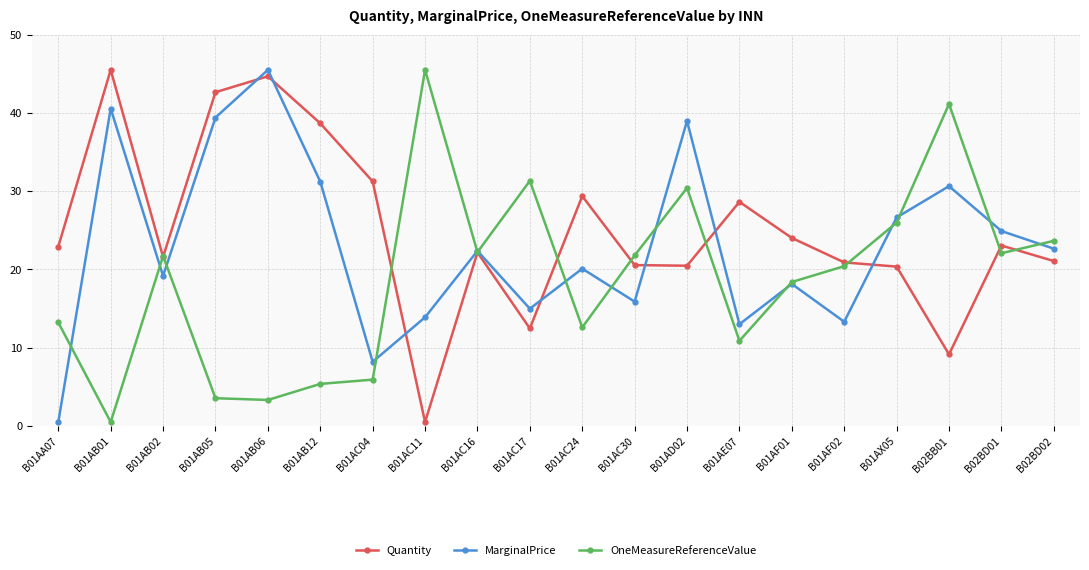

What is the highest value of the OneMeasureReferenceValue series?

45.5